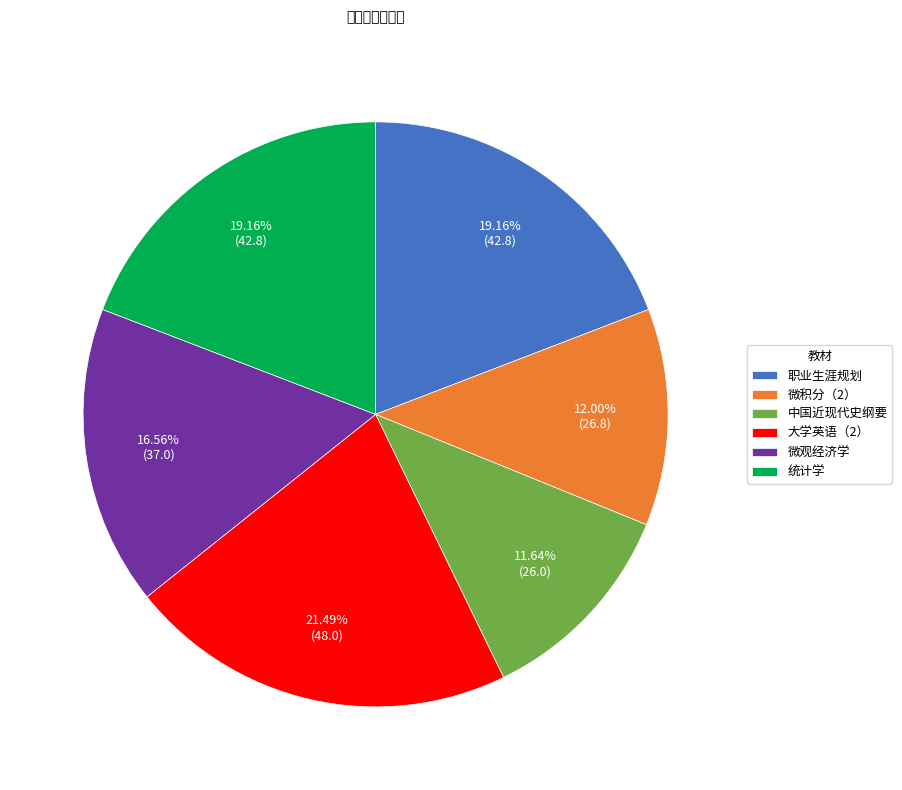

Is there any slice that represents more than half of the pie?

No